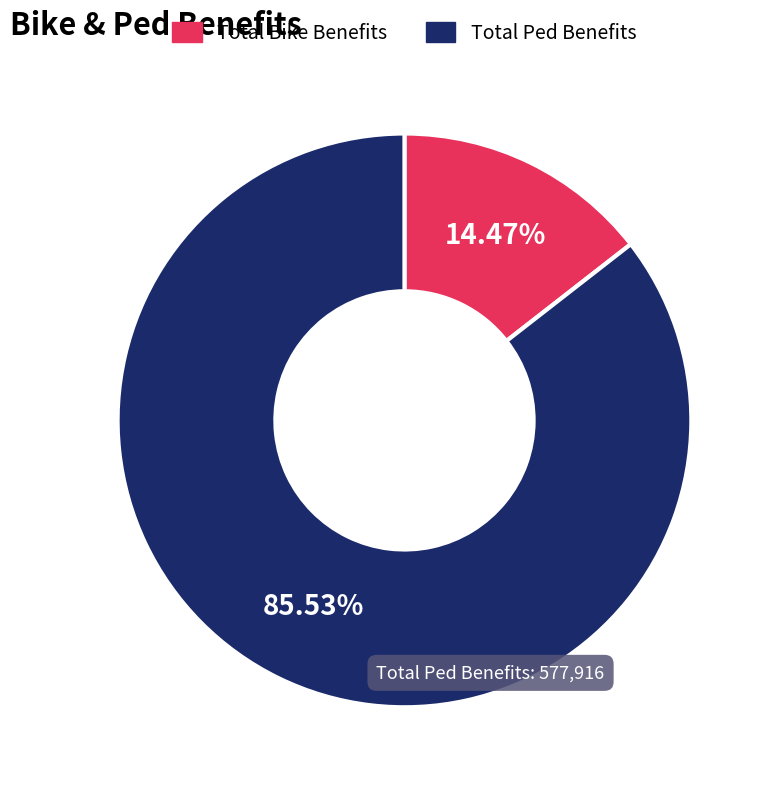

Count the number of slices in the pie.

2